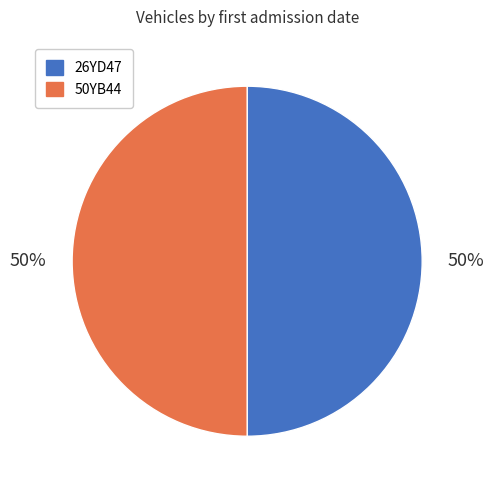

To the nearest percent, what is the average slice percentage?

50%